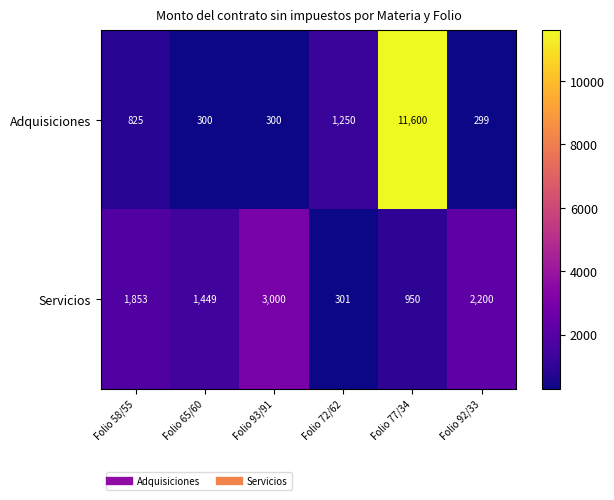

True or false: Servicios has a value of 3000 at Folio 93/91.

True